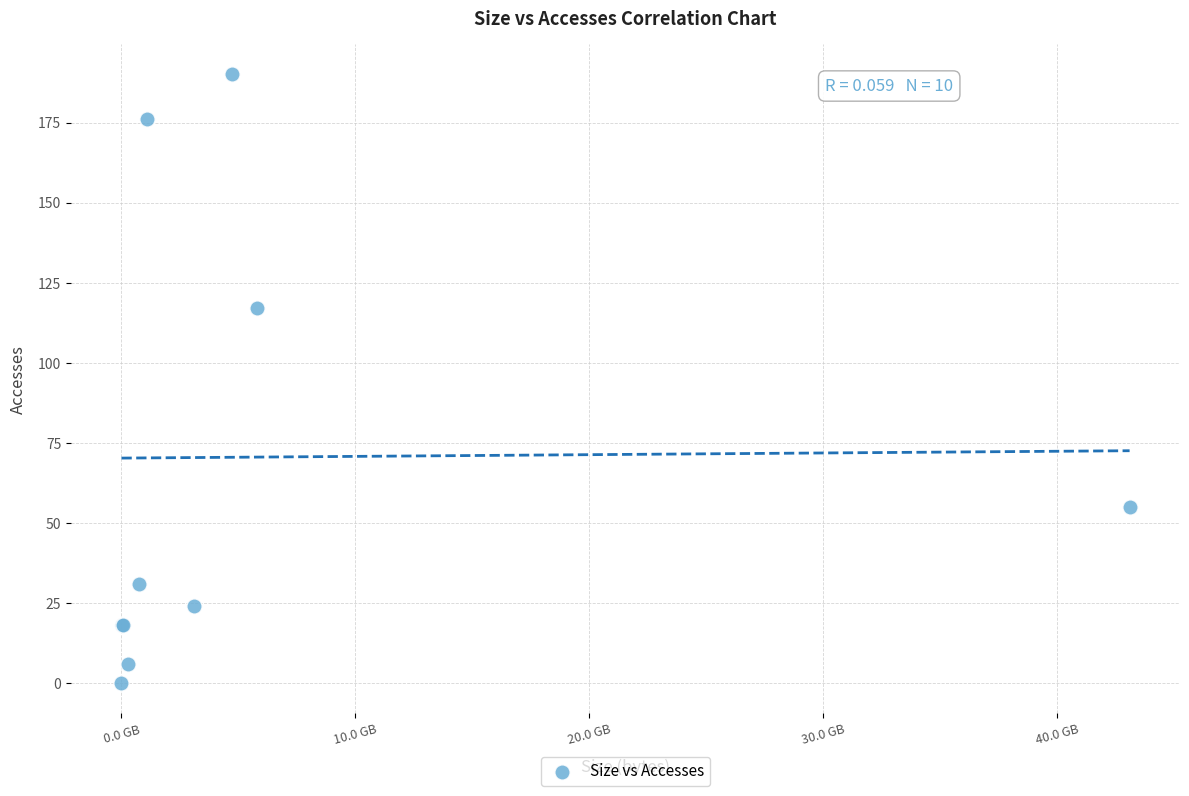

What Y value in the scatter plot is closest to 95?

117